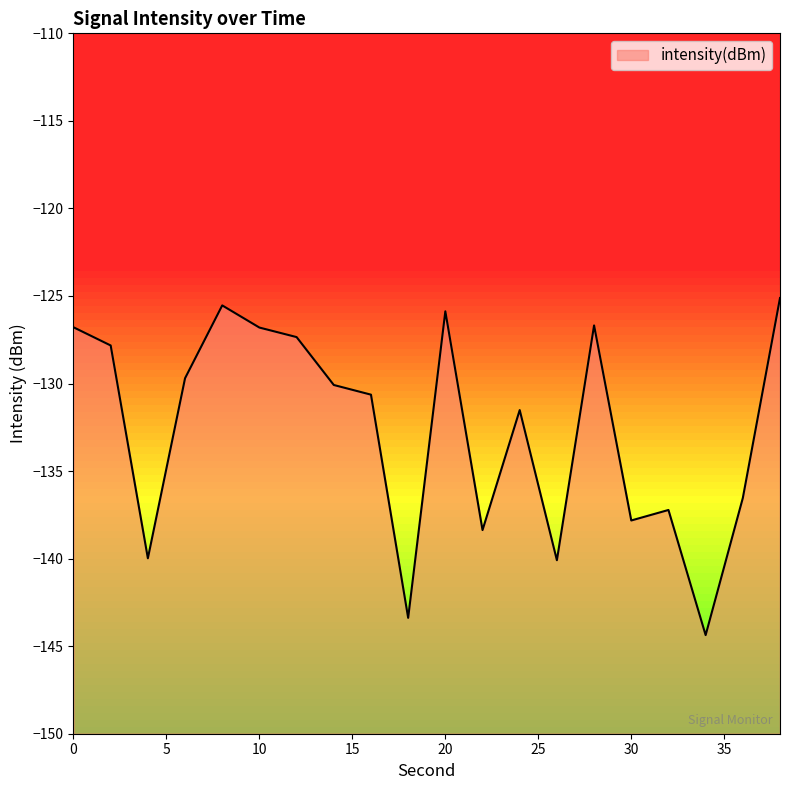

What is the difference between the maximum and second lowest values?

18.3